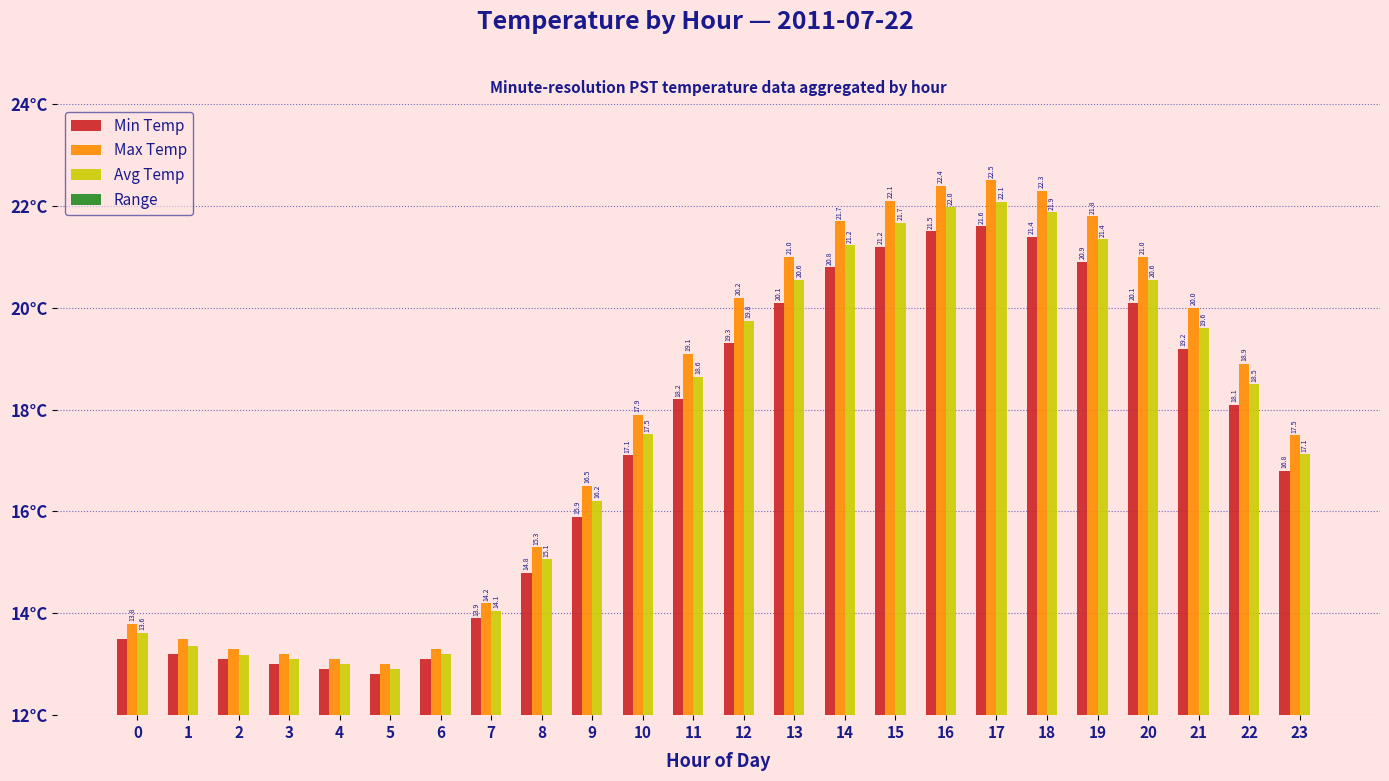

The Max Temp series shows 3.8 at 9. True or false?

False